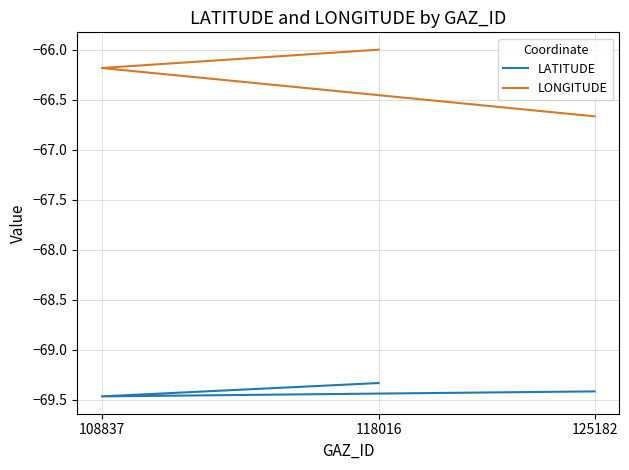

The value of LATITUDE at 118016 is -93.1. True or false?

False